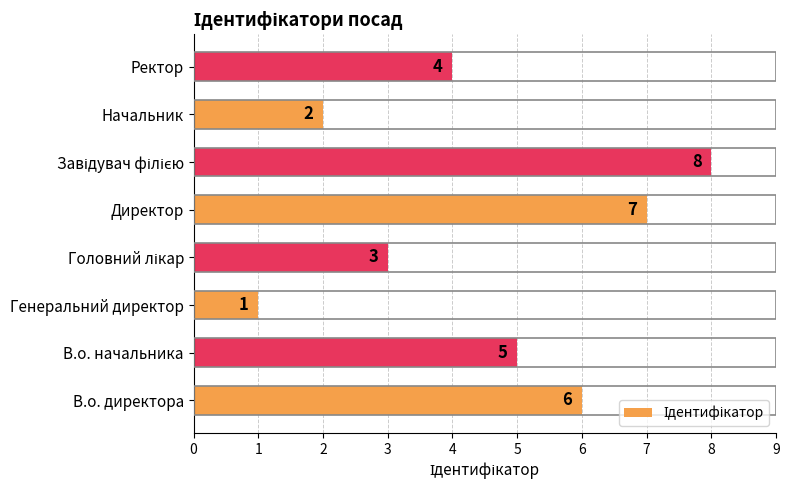

Reading bottom to top, transcribe all the data shown in this chart.

6	5	1	3	7	8	2	4